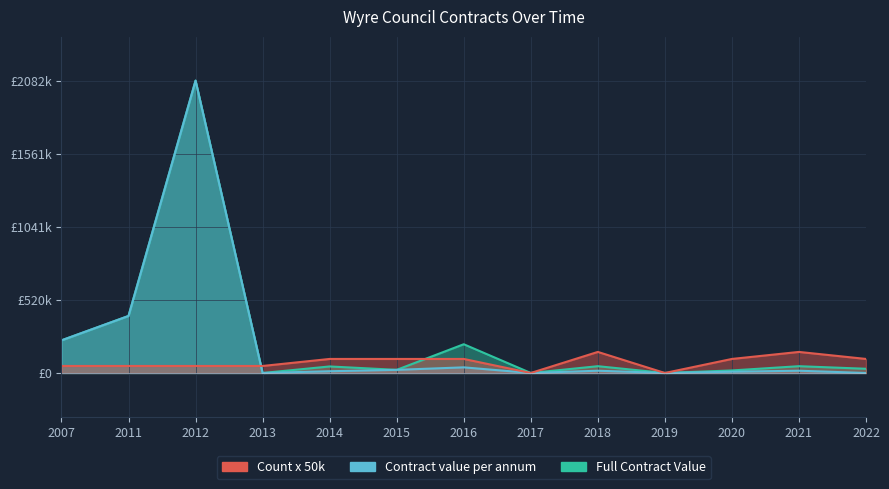

Which series has the widest spread of values?

Full Contract Value